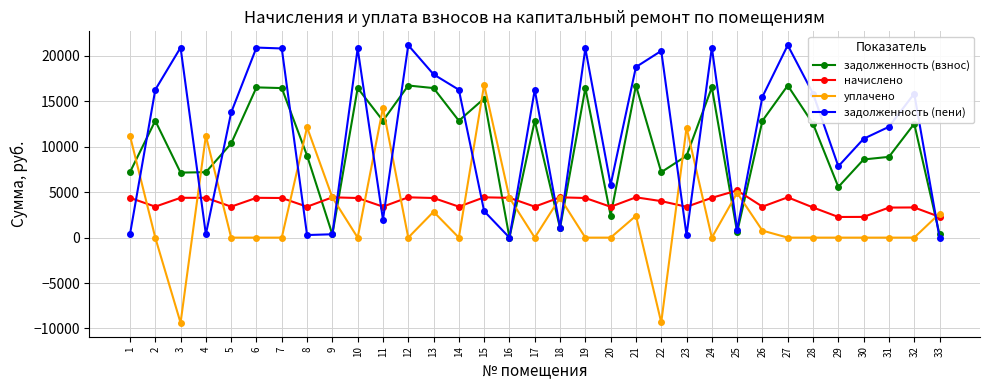

The value of начислено at 15 is 4436.2. True or false?

True